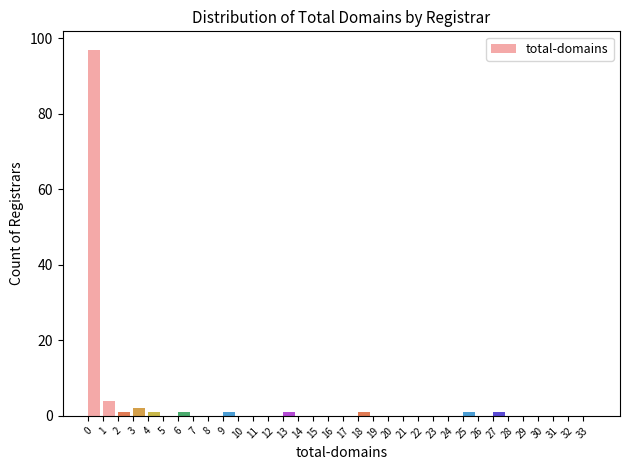

Which range on the x-axis has the tallest bar?

0 to 1